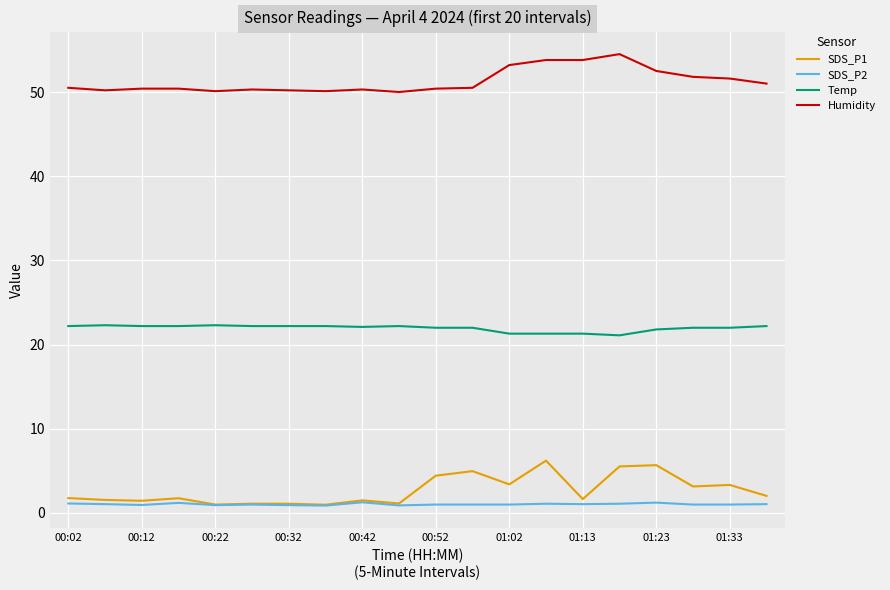

What is the sum of all SDS_P1 values?

53.7